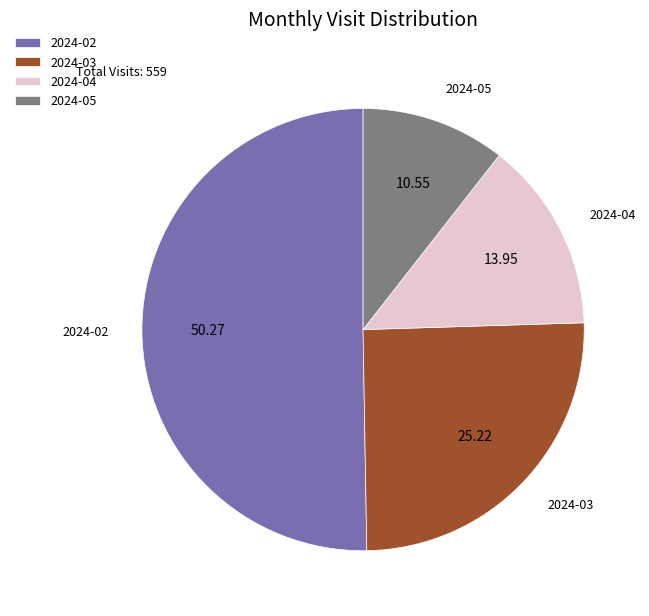

Between 2024-04 and 2024-05, which is larger?

2024-04